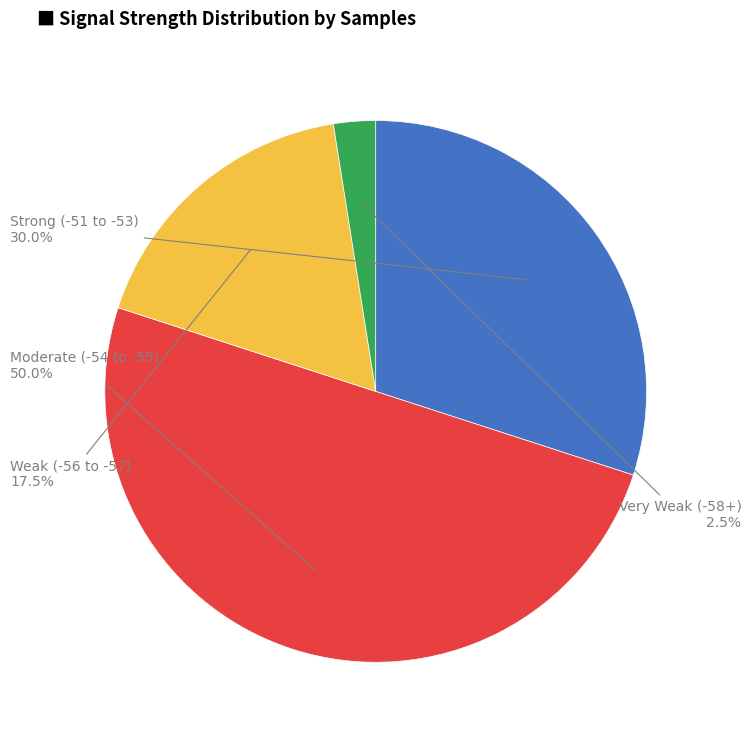

Which category accounts for the majority?

Moderate (-54 to -55)